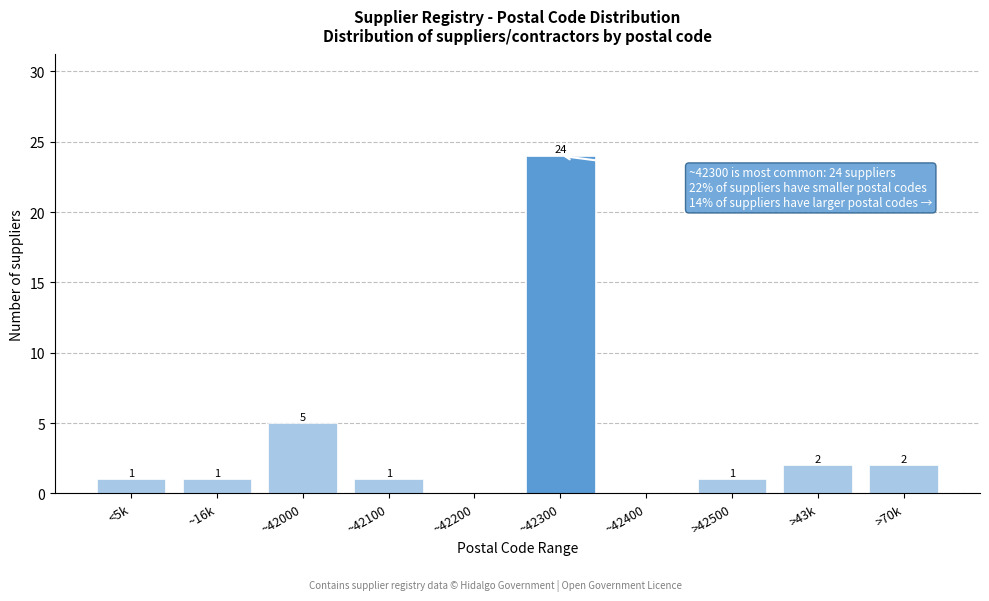

Reading left to right, transcribe all the data shown in this chart.

<5k=1	~16k=1	~42000=5	~42100=1	~42200=0	~42300=24	~42400=0	>42500=1	>43k=2	>70k=2